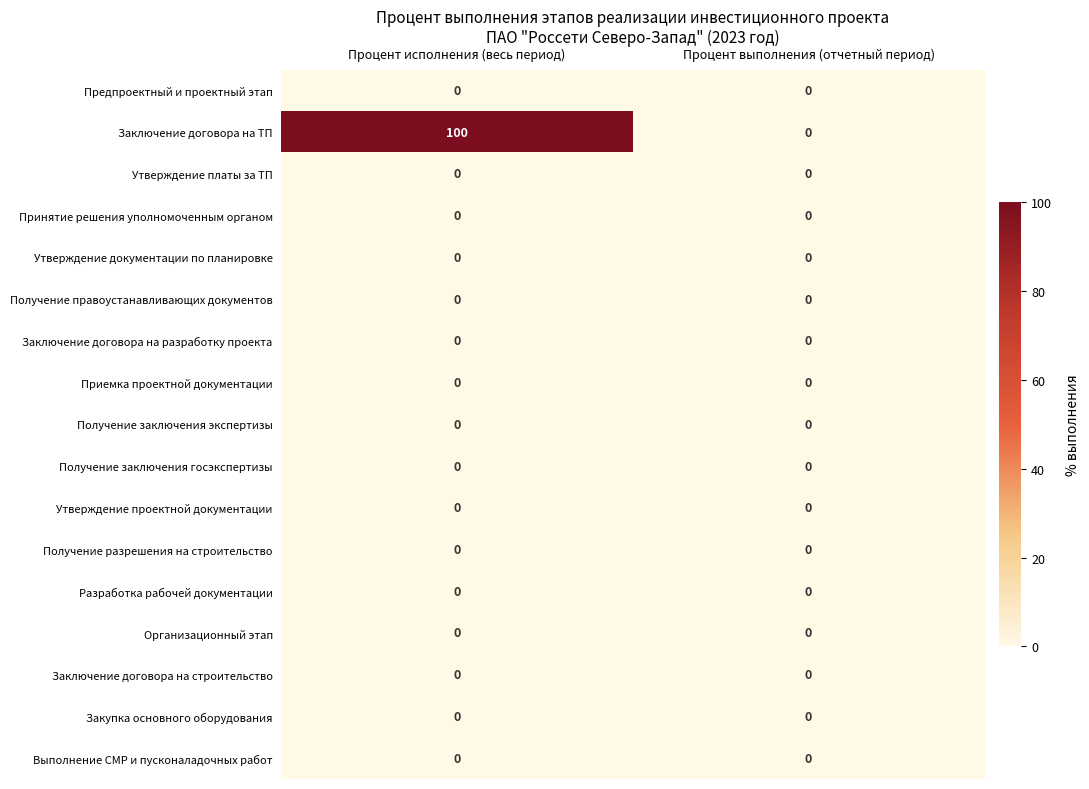

The value of Получение заключения госэкспертизы at Процент выполнения (отчетный период) is 0. True or false?

True